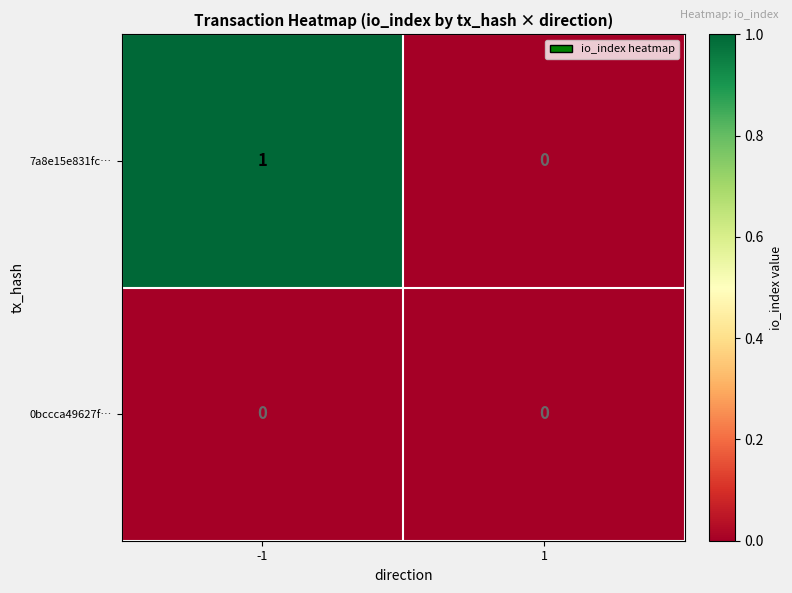

Reading right to left, transcribe all the data shown in this chart.

7a8e15e831fc…: 1=0	-1=1
0bccca49627f…: 1=0	-1=0